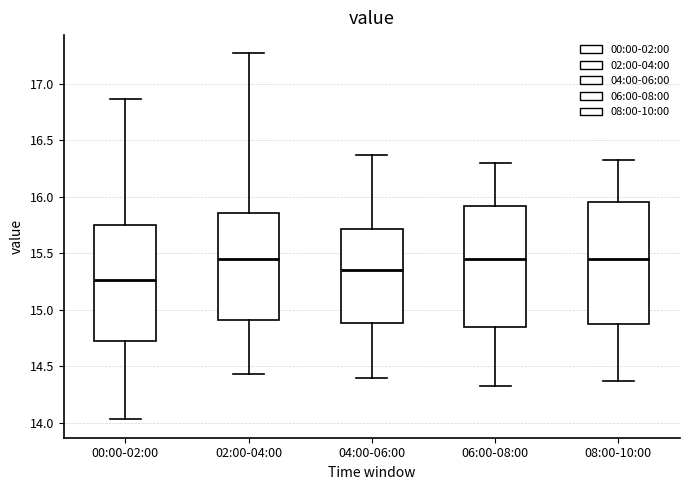

Which box's median line is the lowest?

00:00-02:00